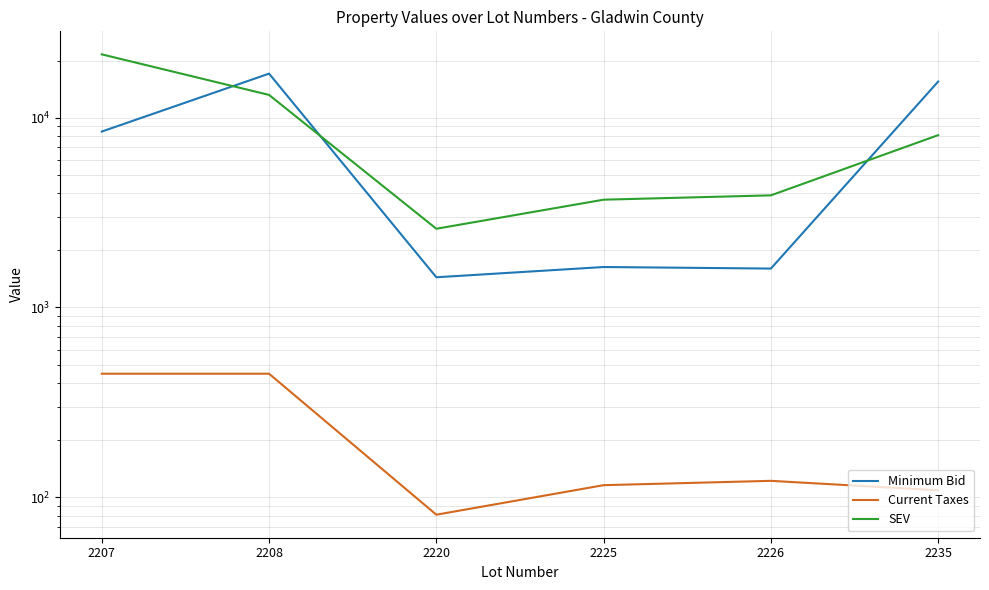

After their last crossing, which series has the higher values: SEV or Minimum Bid?

Minimum Bid